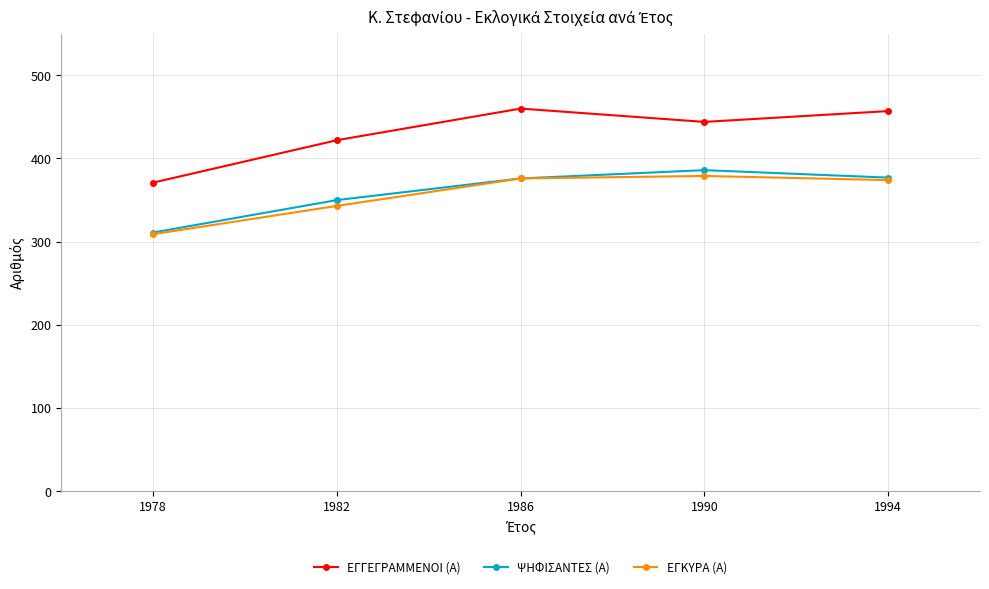

What are all the series names shown in the legend?

ΕΓΓΕΓΡΑΜΜΕΝΟΙ (Α), ΨΗΦΙΣΑΝΤΕΣ (Α), ΕΓΚΥΡΑ (Α)